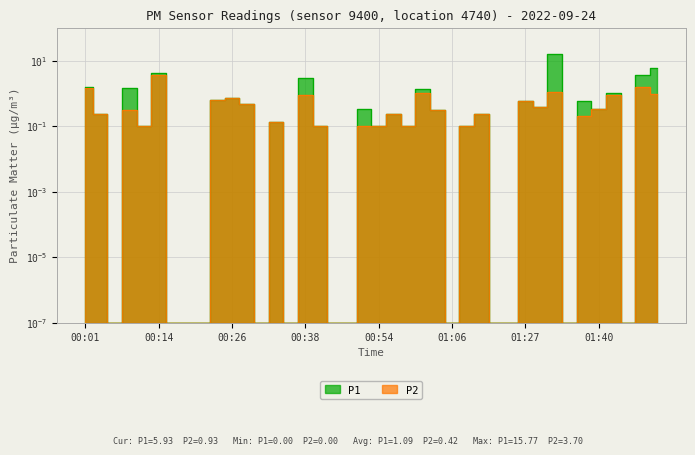

True or false: P2 and P1 intersect in this chart.

False